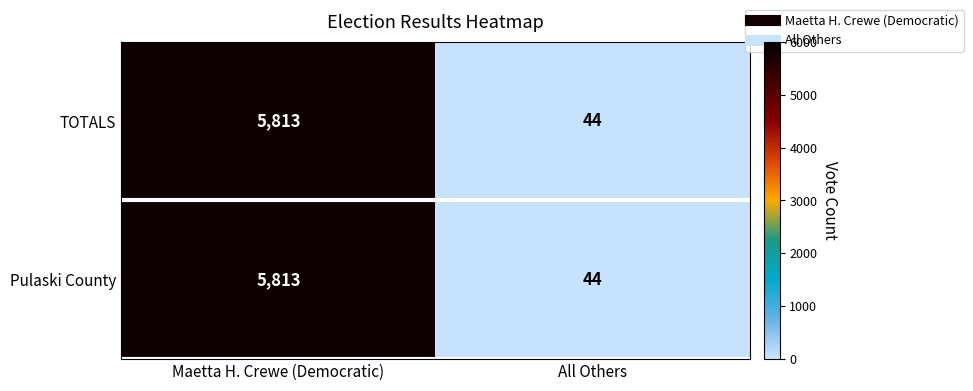

Is the value of Pulaski County at All Others greater than the value of TOTALS at Maetta H. Crewe (Democratic)?

No